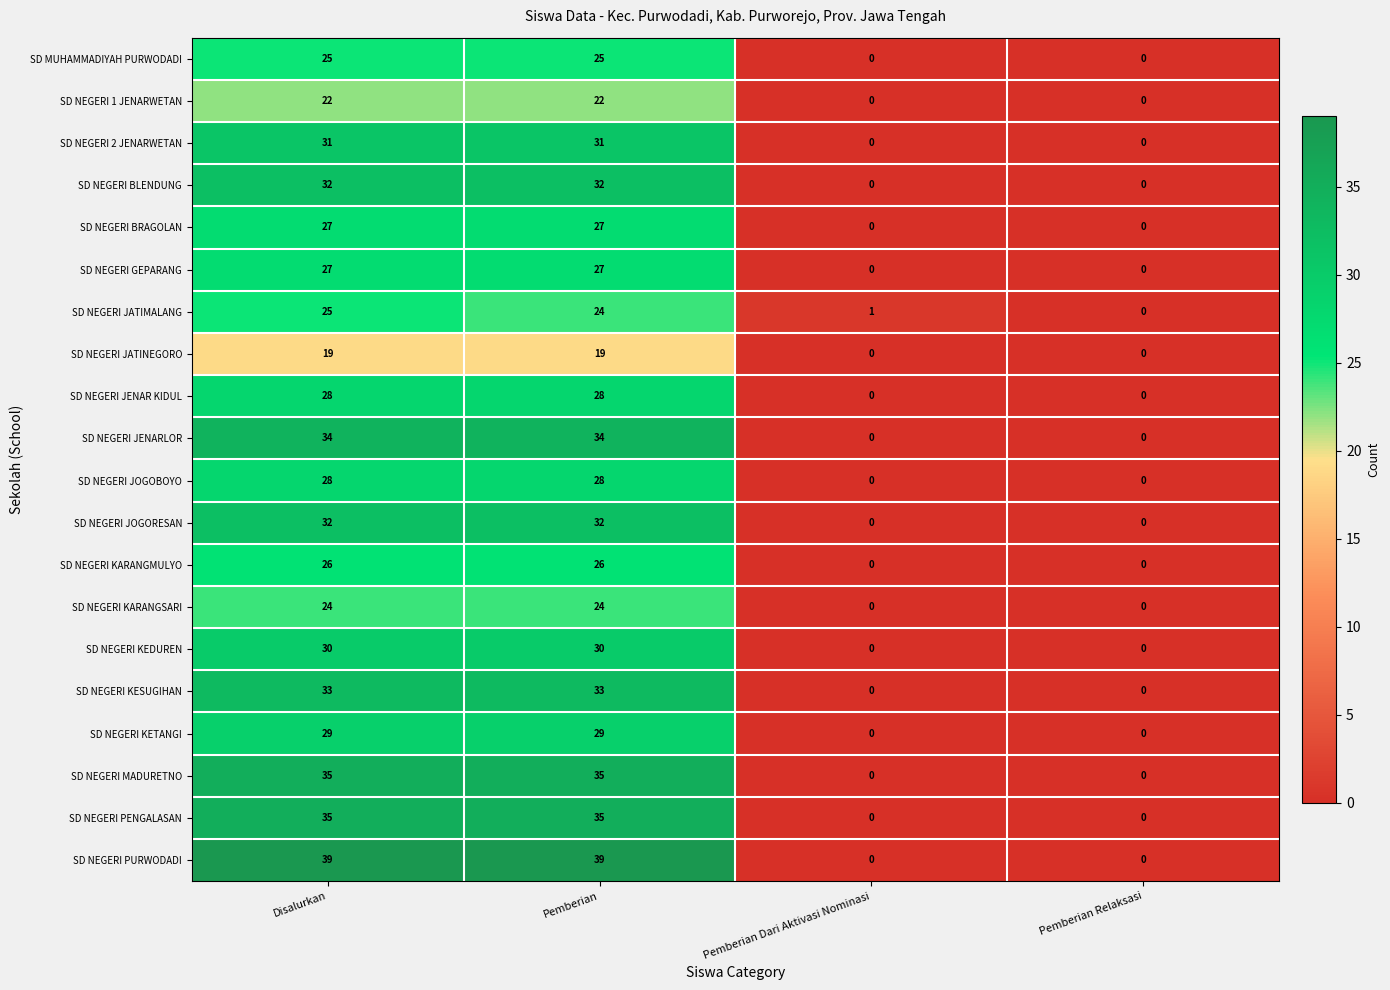

What is the spread (max minus min) of values at Disalurkan?

20